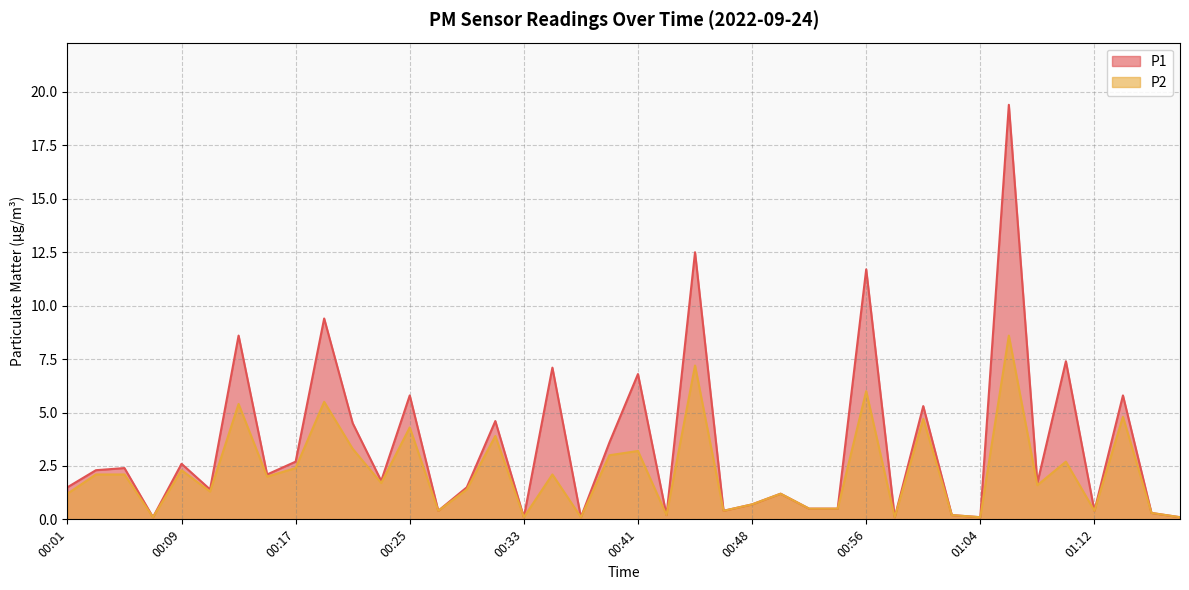

At which category is the sum across all series the highest?

01:06